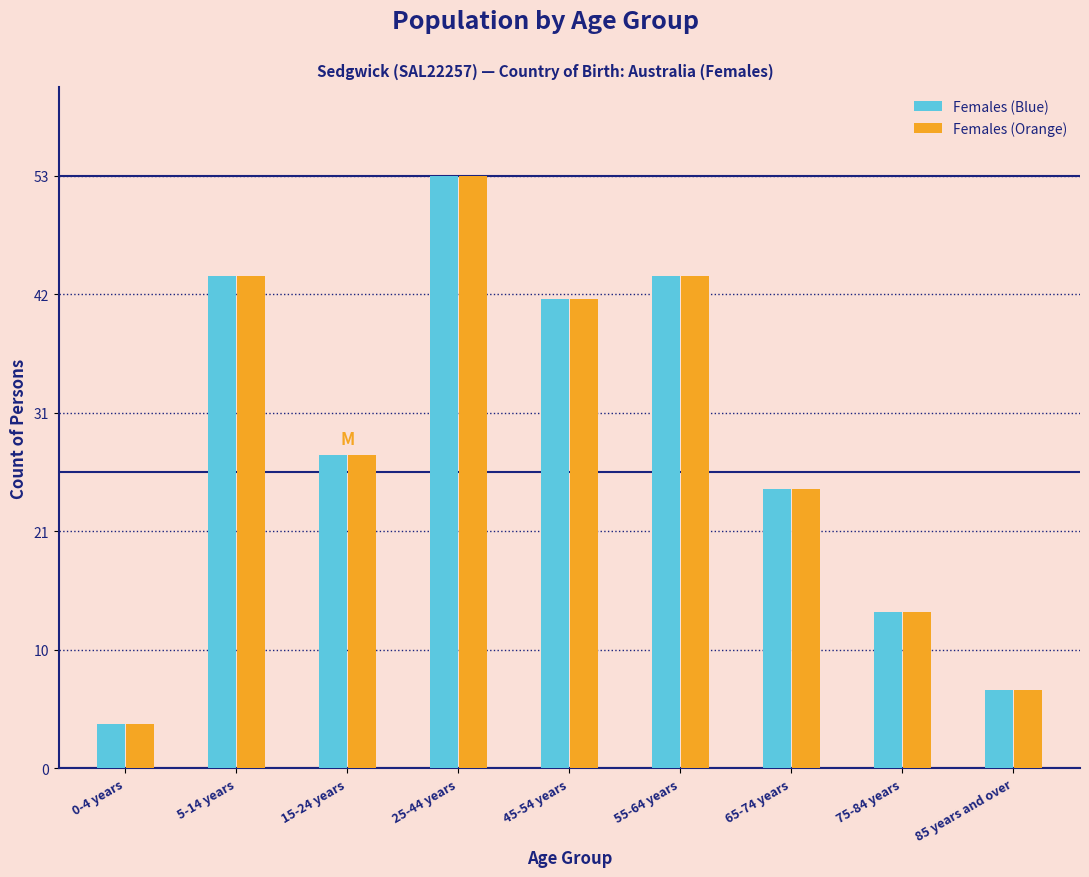

What are all the series names shown in the legend?

Females (Blue), Females (Orange)